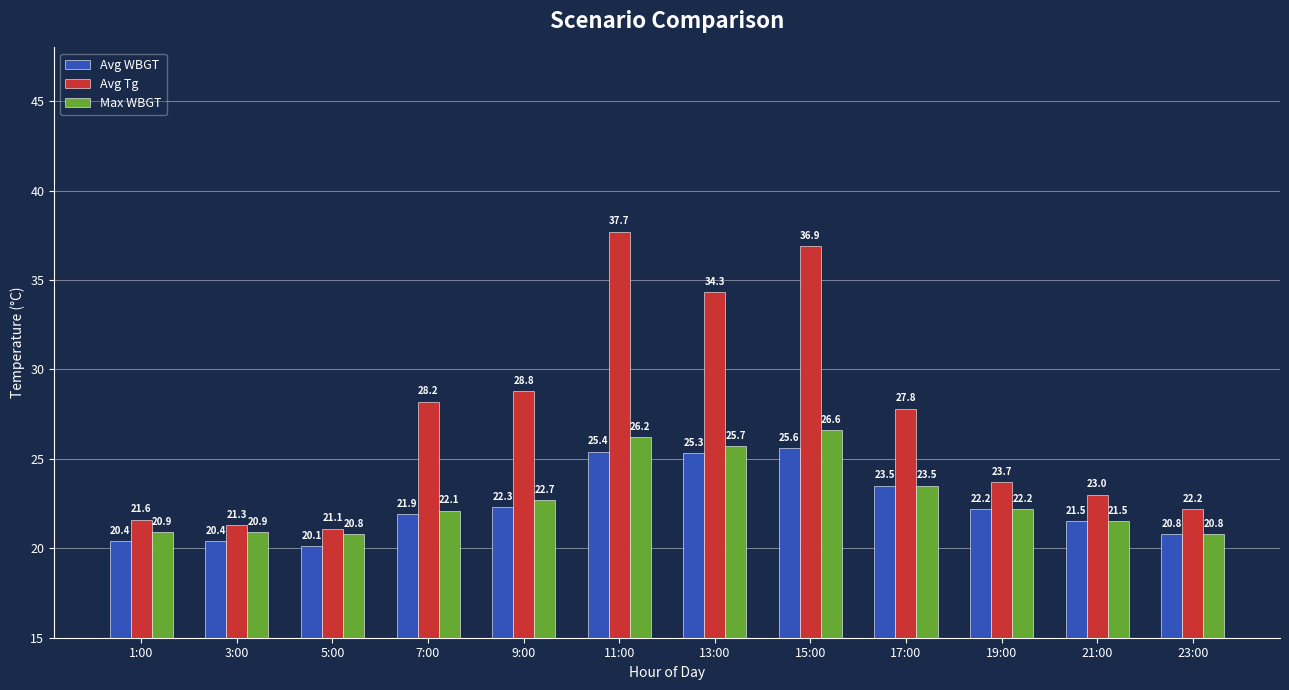

What is the difference between the Avg WBGT values at 23:00 and 17:00?

2.7